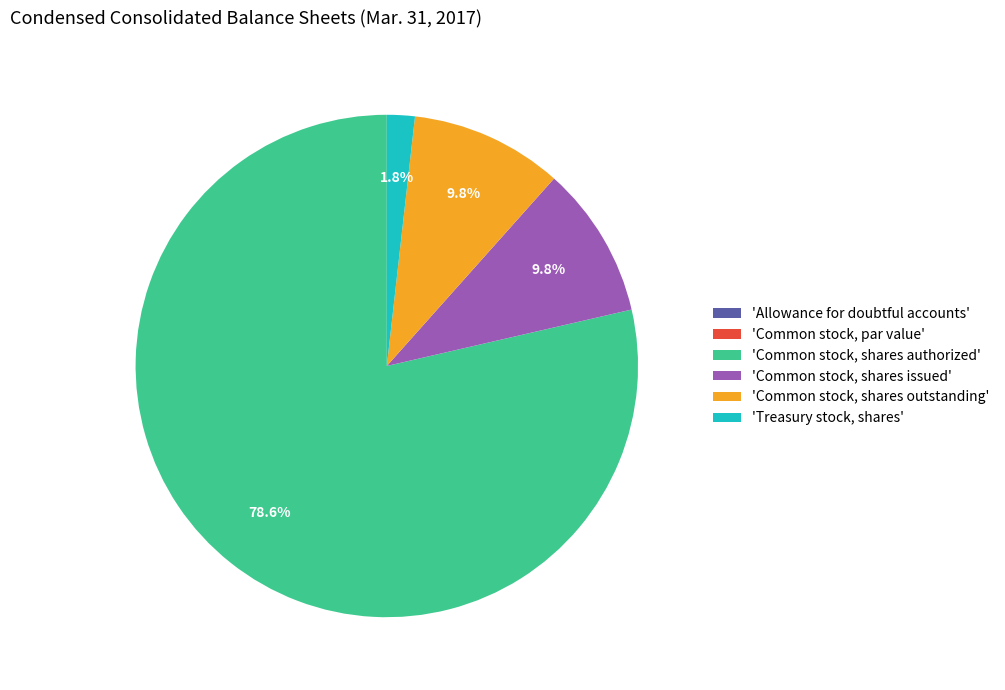

Which slice is the largest?

'Common stock, shares authorized'